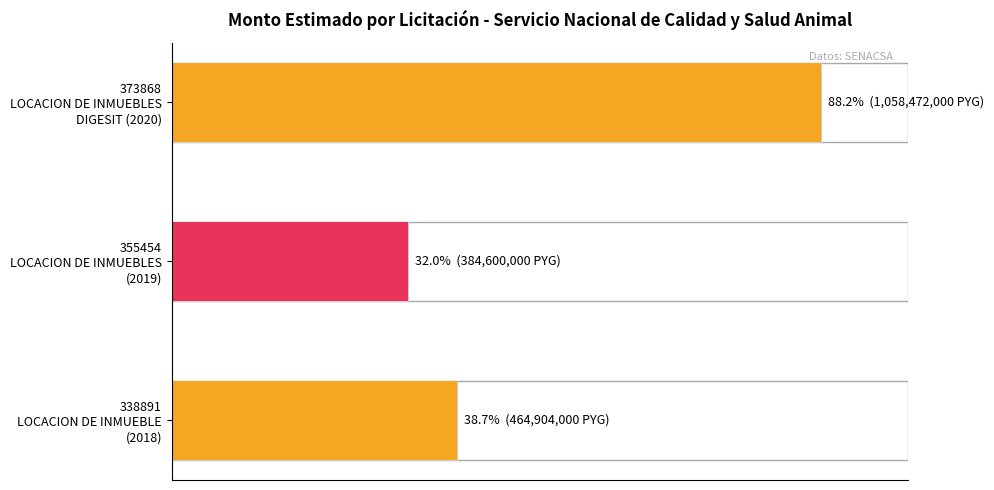

Are the bars horizontal?

Yes